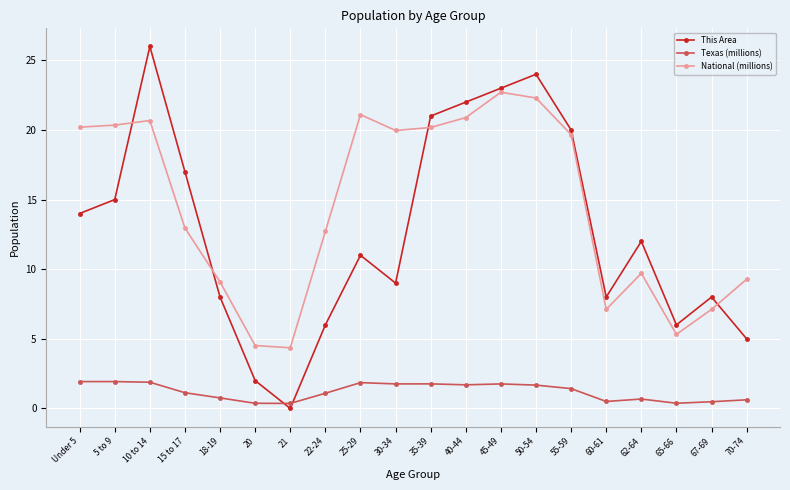

What is the label of the 2nd point from the left?

5 to 9